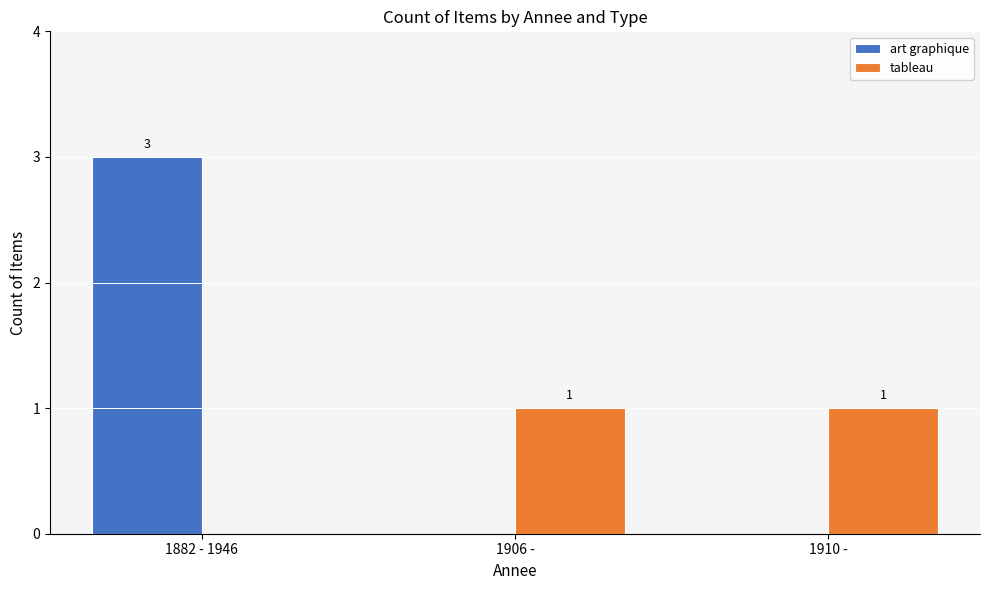

Count the tableau values in the range 0 to 1.

3